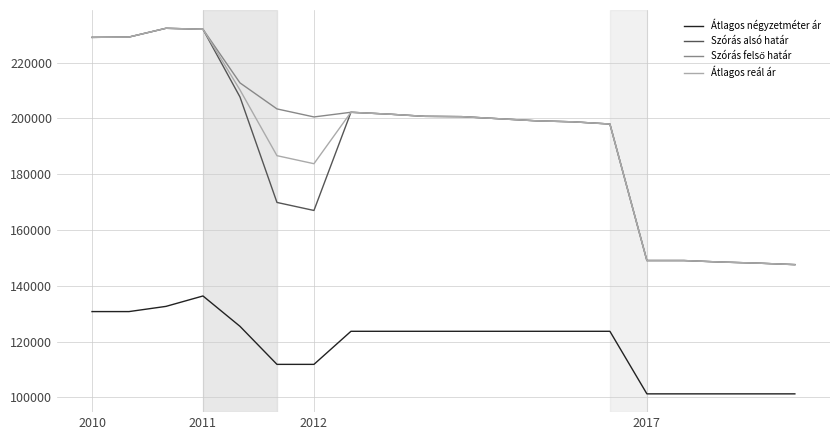

What is the maximum value shown in the chart?

232301